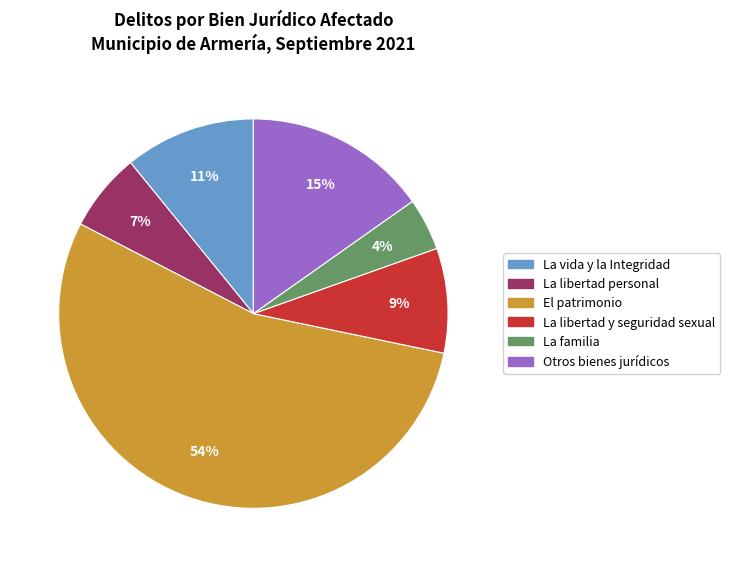

Which has a higher value, La vida y la Integridad or La familia?

La vida y la Integridad